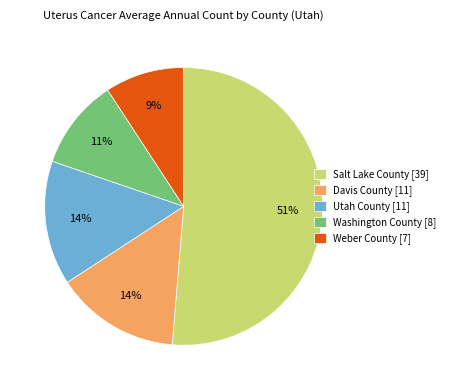

What percentage is the Davis County slice, to the nearest percent?

14%